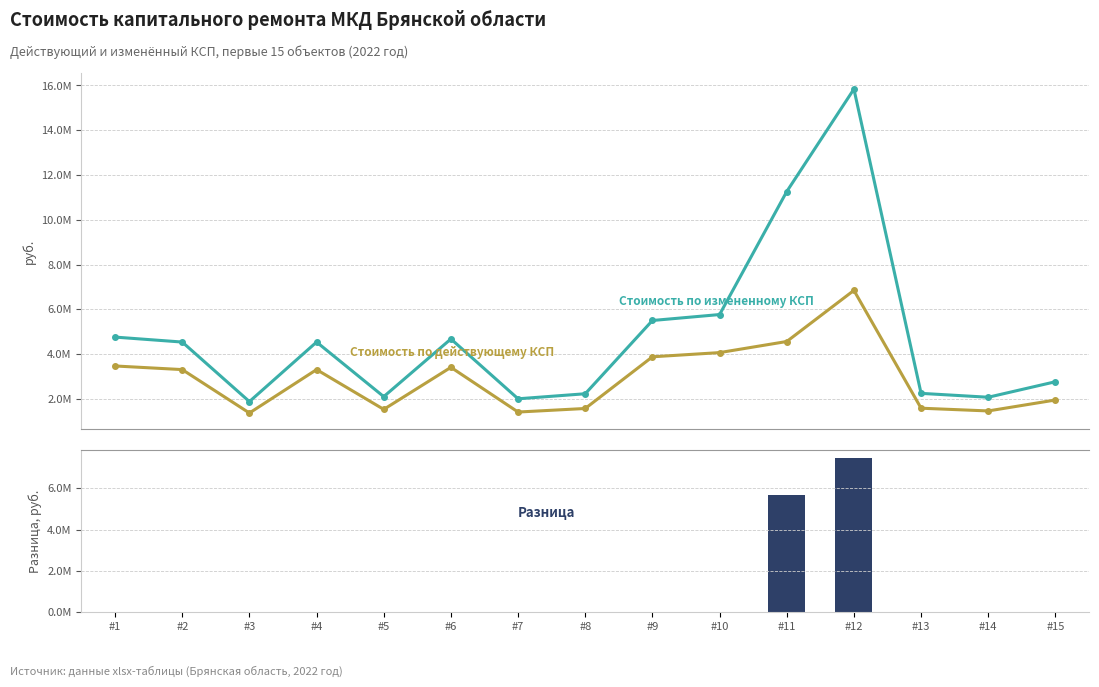

Reading left to right, extract all data points from this chart.

Стоимость по действующему КСП: #1=3473085.2	#2=3311546.4	#3=1373080.2	#4=3311546.4	#5=1534619.1	#6=3412508.2	#7=1416363.6	#8=1575094.1	#9=3882790.0	#10=4070010.5	#11=4565859.3	#12=6848788.9	#13=1587304.1	#14=1465203.8	#15=1953605.0
Стоимость по измененному КСП: #1=4762688.6	#2=4541168.2	#3=1882923.4	#4=4541168.2	#5=2104443.8	#6=4679618.5	#7=2007730.3	#8=2232734.6	#9=5503950.4	#10=5769340.0	#11=11261751.7	#12=15836838.3	#13=2250042.6	#14=2076962.4	#15=2769283.2
Разница (руб.): #1=0.0	#2=0.0	#3=0.0	#4=0.0	#5=0.0	#6=0.0	#7=0.0	#8=0.0	#9=0.0	#10=0.0	#11=5697391.9	#12=7490298.6	#13=0.0	#14=0.0	#15=0.0